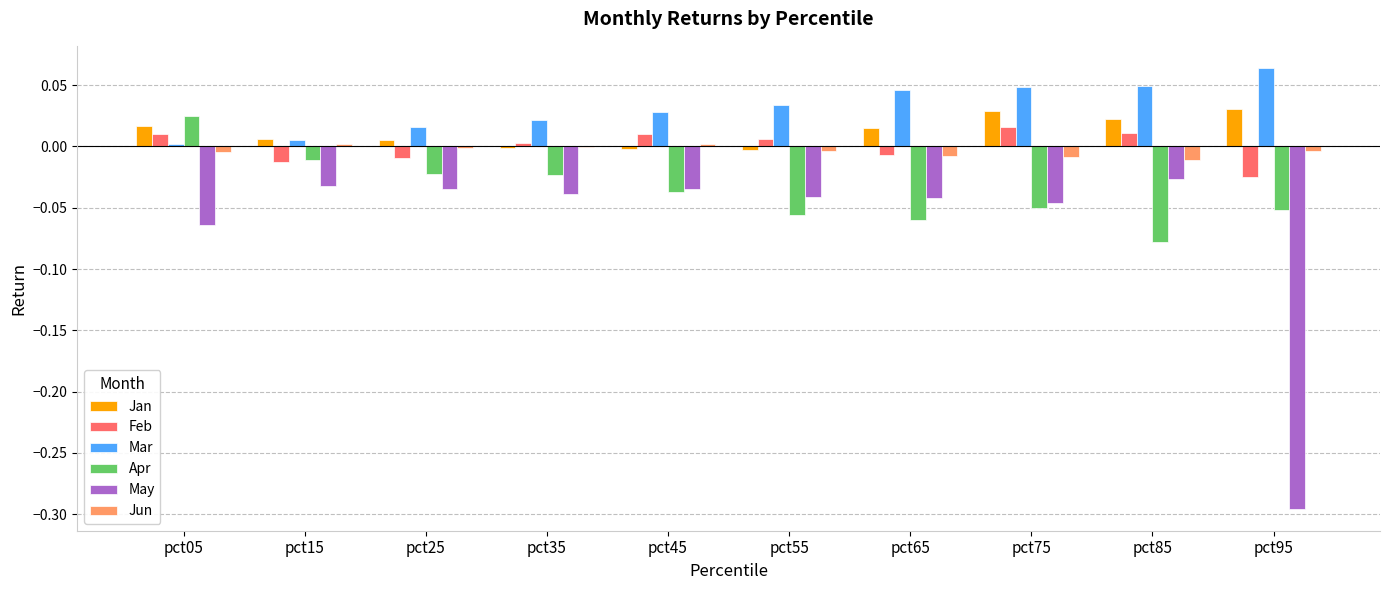

How many data points does each series have?

10